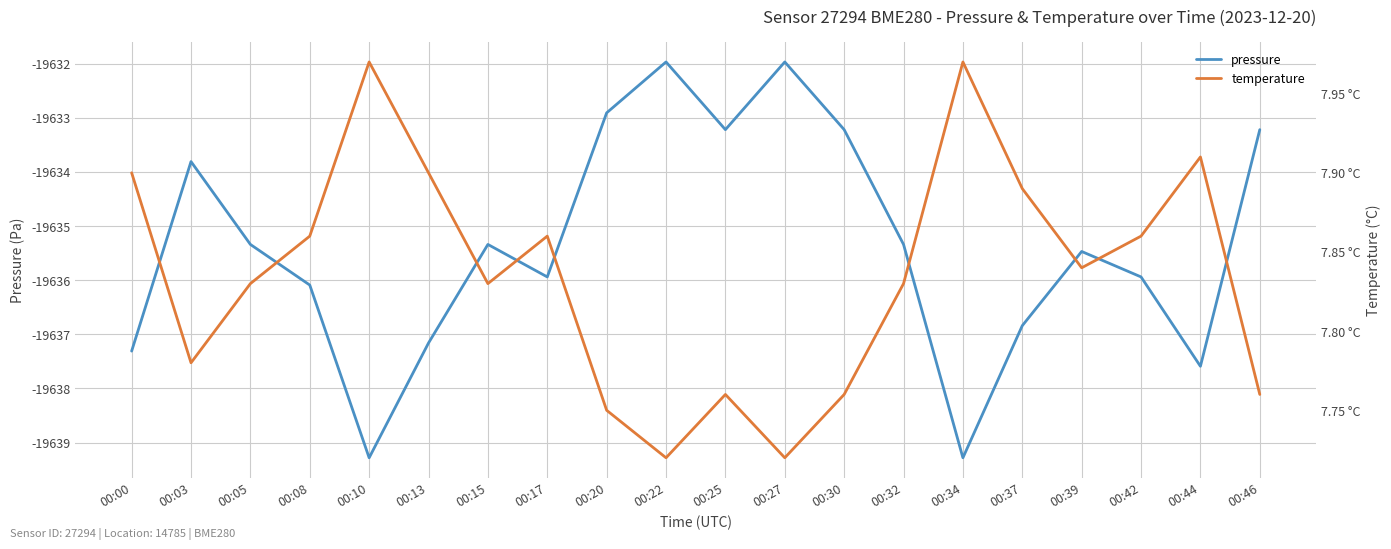

What is the total value across all series at 00:42?

-19628.1